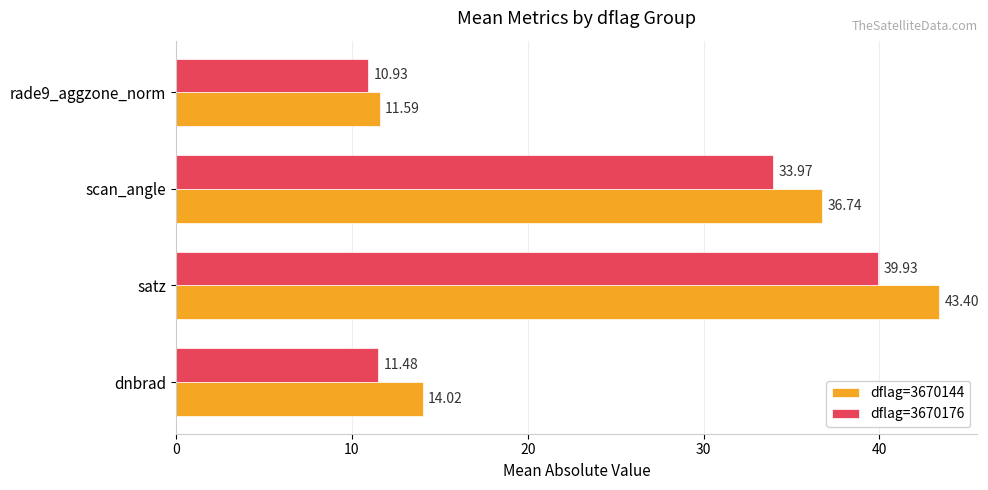

List the series in order of their overall mean, lowest first.

dflag=3670176, dflag=3670144